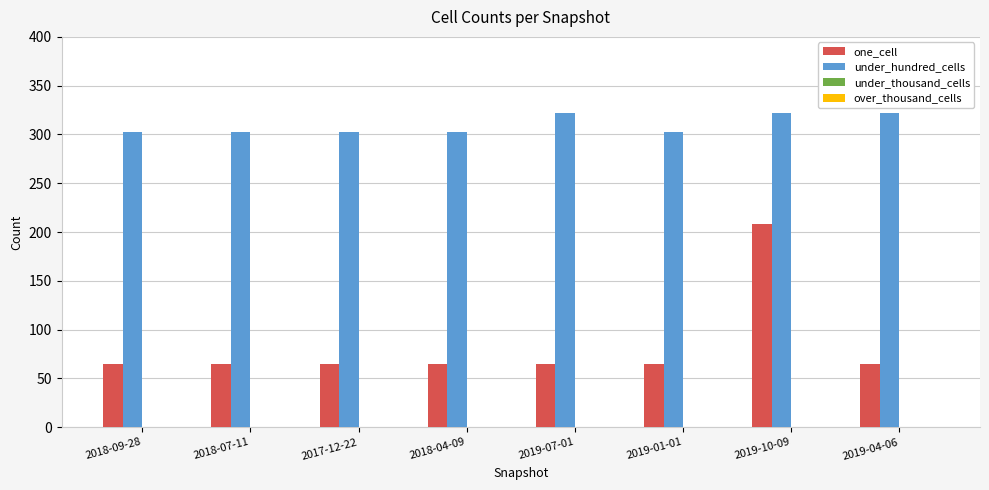

Reading right to left, transcribe all the data shown in this chart.

one_cell: 2019-04-06=65	2019-10-09=208	2019-01-01=65	2019-07-01=65	2018-04-09=65	2017-12-22=65	2018-07-11=65	2018-09-28=65
under_hundred_cells: 2019-04-06=322	2019-10-09=322	2019-01-01=303	2019-07-01=322	2018-04-09=303	2017-12-22=303	2018-07-11=303	2018-09-28=303